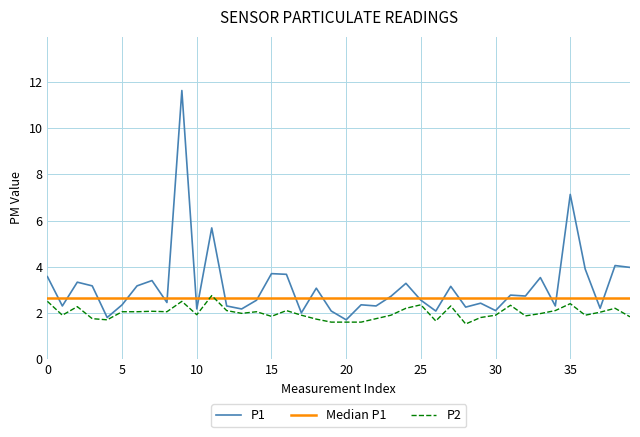

Which series has the widest spread of values?

P1